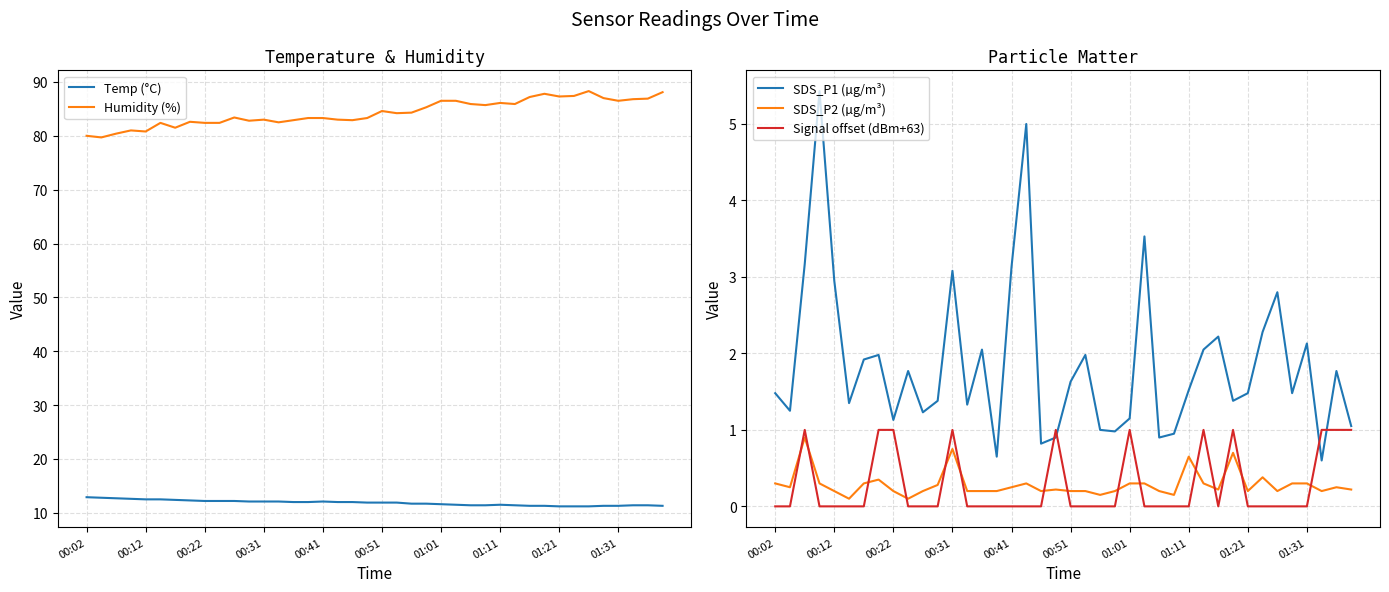

At which label does Humidity (%) first exceed 84?

00:51